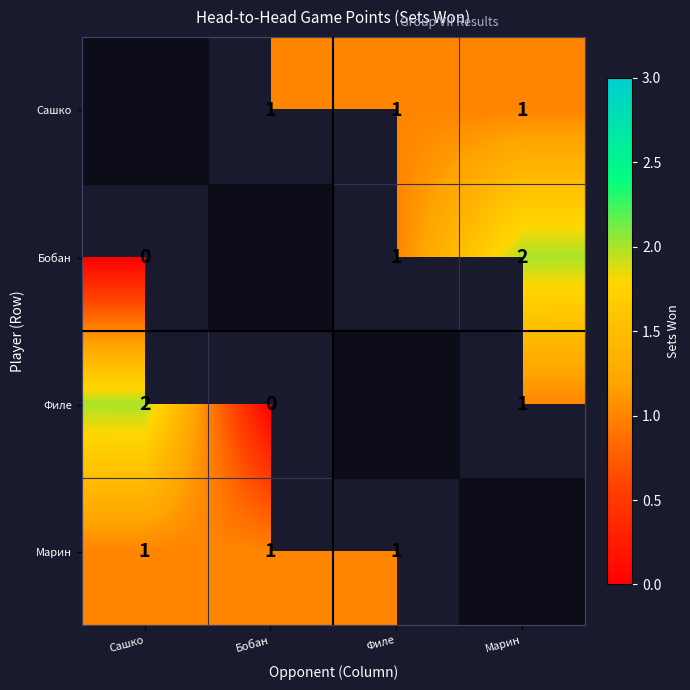

The Сашко series shows 1 at Марин. True or false?

True